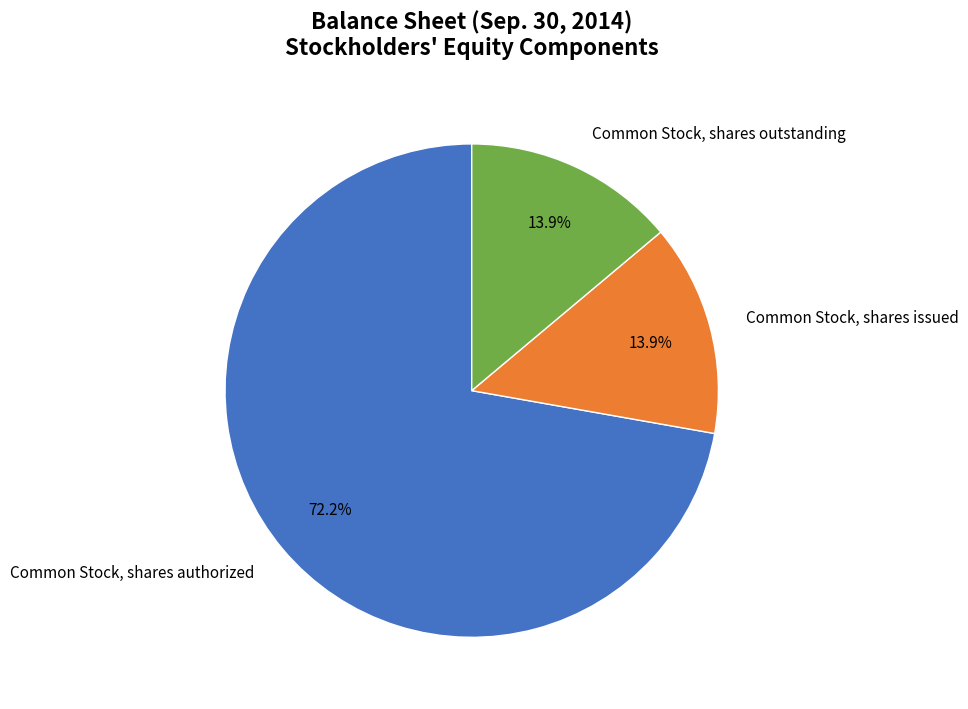

To the nearest percent, what portion does Common Stock, shares issued represent?

14%